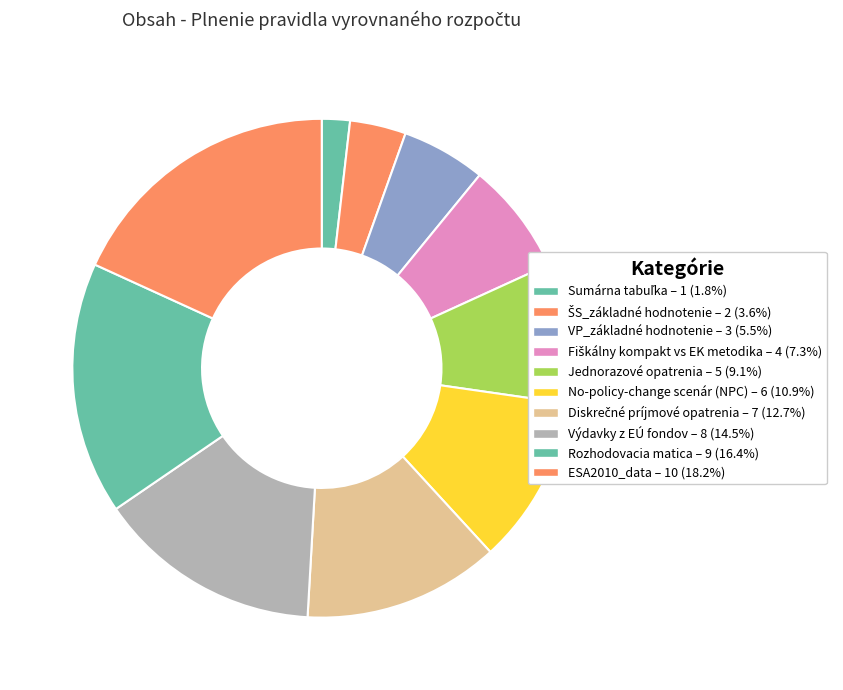

How many slices are in this pie chart?

10